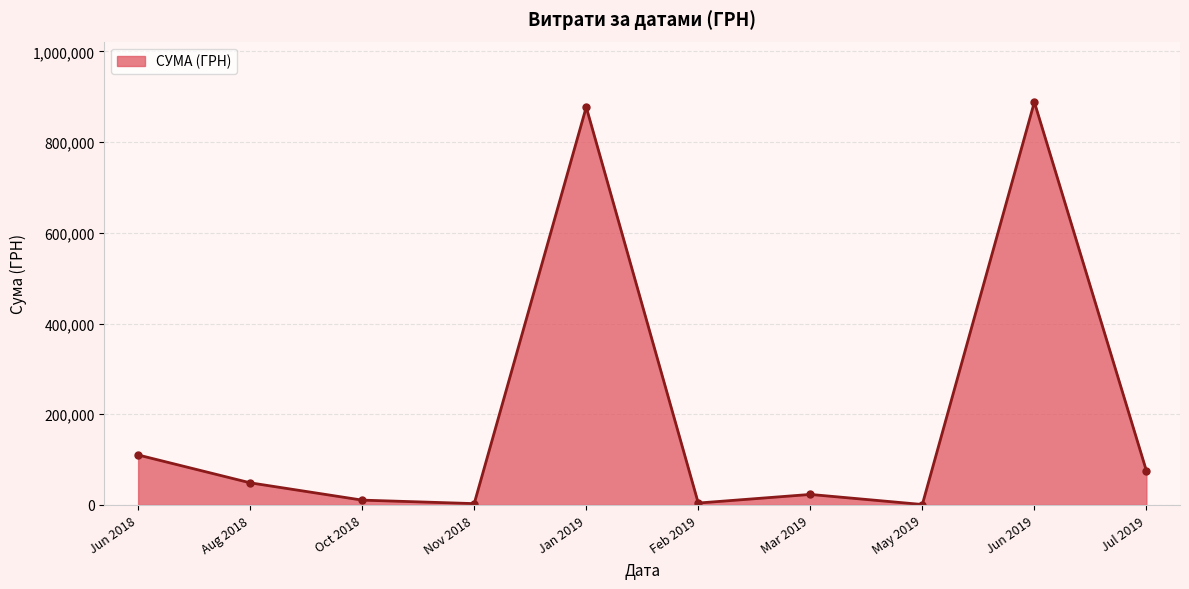

At which label does the data first exceed 48845?

Jun 2018